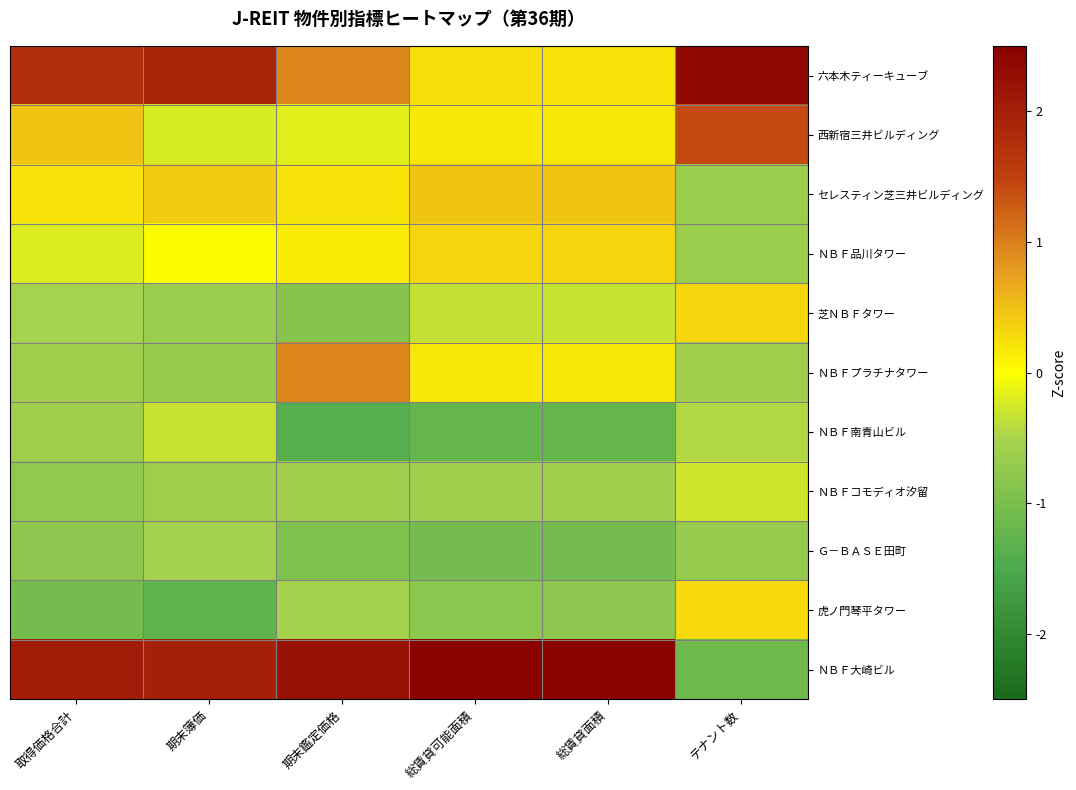

Which series has the widest spread of values?

ＮＢＦ大崎ビル